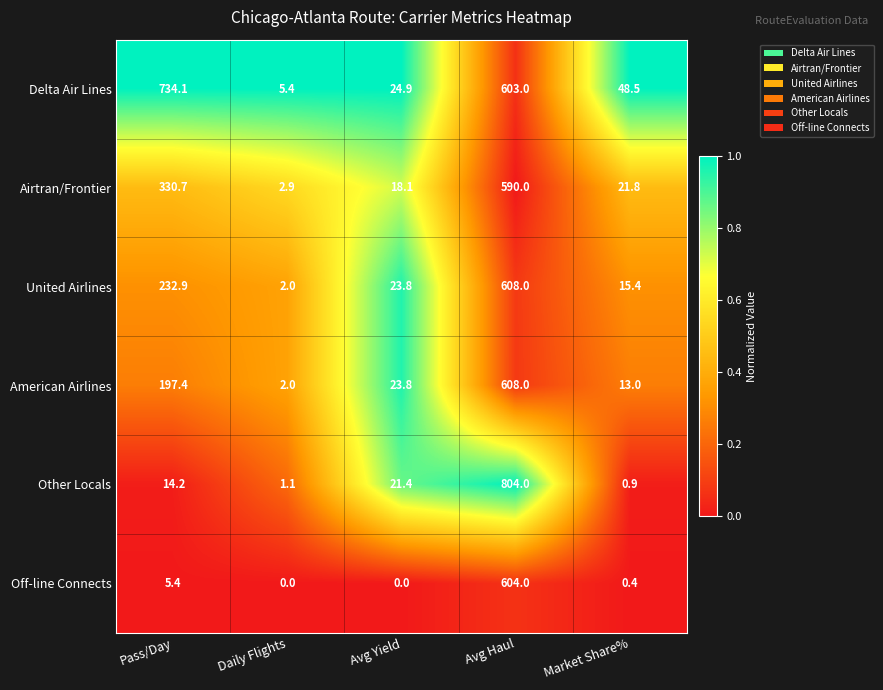

Reading left to right, what are all the values shown in this chart?

Delta Air Lines: Pass/Day=734.1	Daily Flights=5.4	Avg Yield=24.9	Avg Haul=603.0	Market Share%=48.5
Airtran/Frontier: Pass/Day=330.7	Daily Flights=2.9	Avg Yield=18.1	Avg Haul=590.0	Market Share%=21.8
United Airlines: Pass/Day=232.9	Daily Flights=2.0	Avg Yield=23.8	Avg Haul=608.0	Market Share%=15.4
American Airlines: Pass/Day=197.4	Daily Flights=2.0	Avg Yield=23.8	Avg Haul=608.0	Market Share%=13.0
Other Locals: Pass/Day=14.2	Daily Flights=1.1	Avg Yield=21.4	Avg Haul=804.0	Market Share%=0.9
Off-line Connects: Pass/Day=5.4	Daily Flights=0.0	Avg Yield=0.0	Avg Haul=604.0	Market Share%=0.4